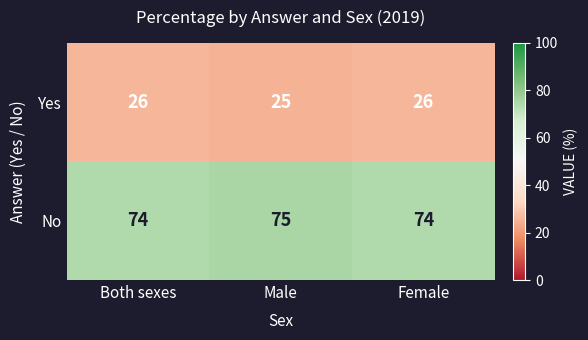

What is the spread (max minus min) of values at Female?

48